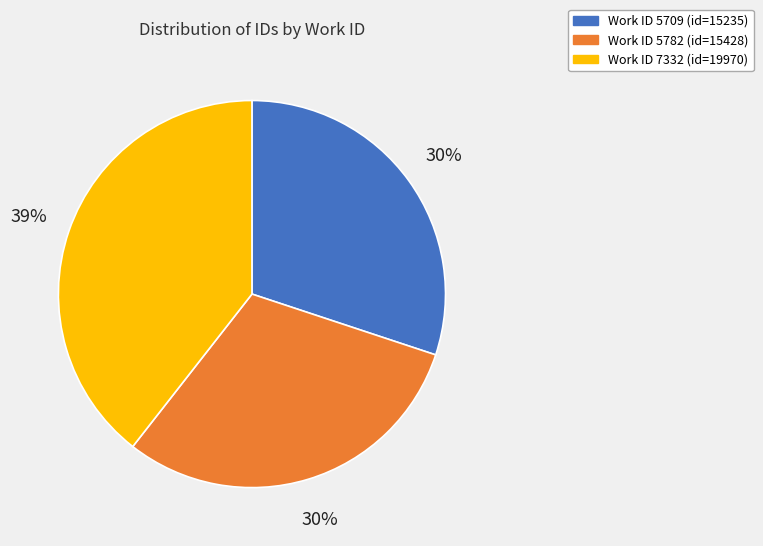

To the nearest percent, what is the difference between the largest and smallest slice percentages?

9%